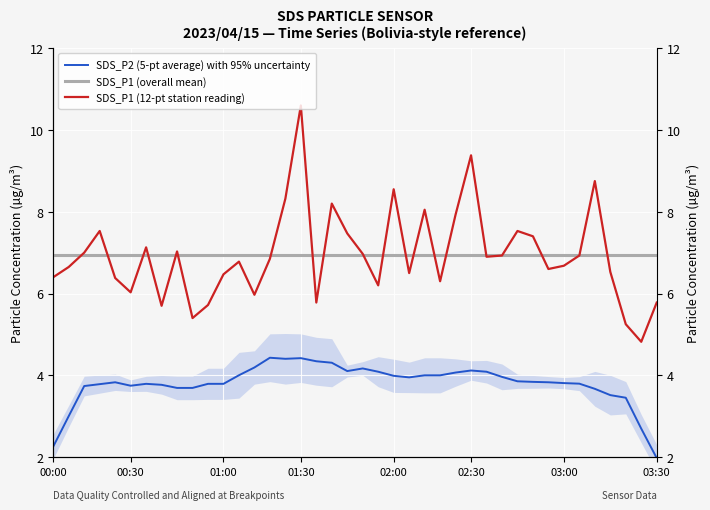

How many lines are shown in the chart?

3